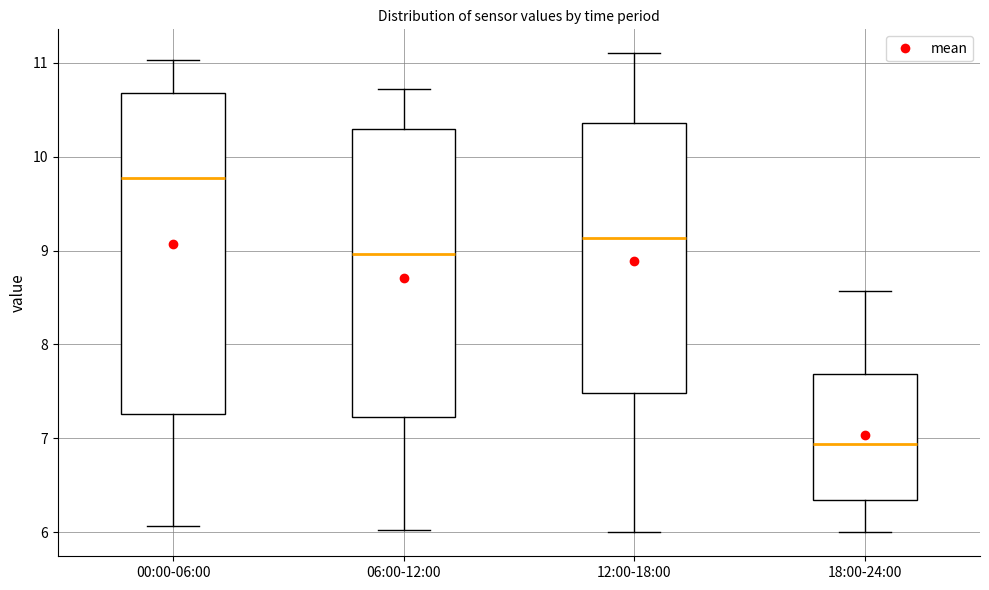

Which box has the lowest median line?

18:00-24:00